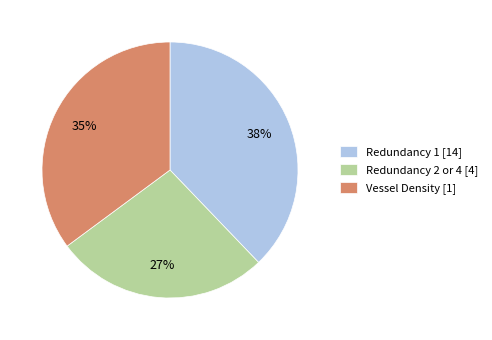

What percentage is the Vessel Density [1] slice, to the nearest percent?

35%